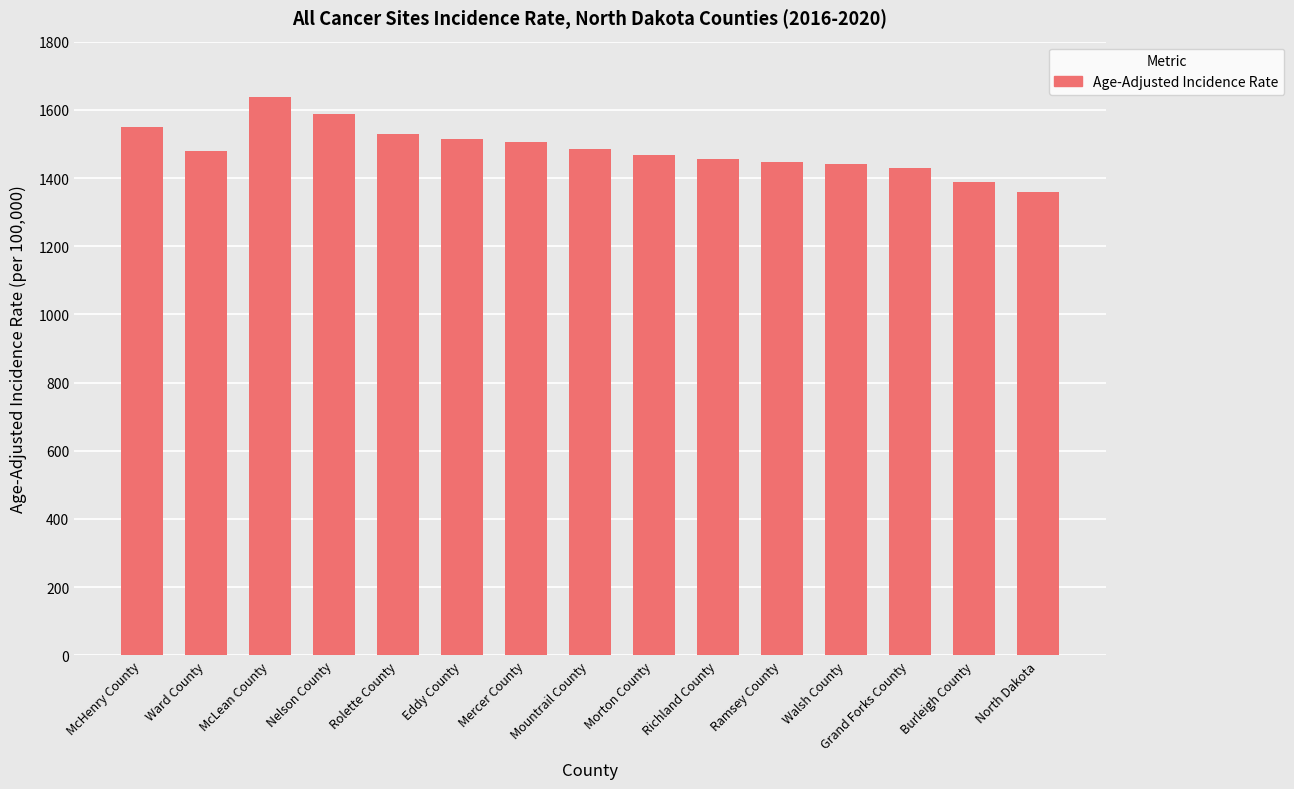

How many categories are shown in the chart?

15